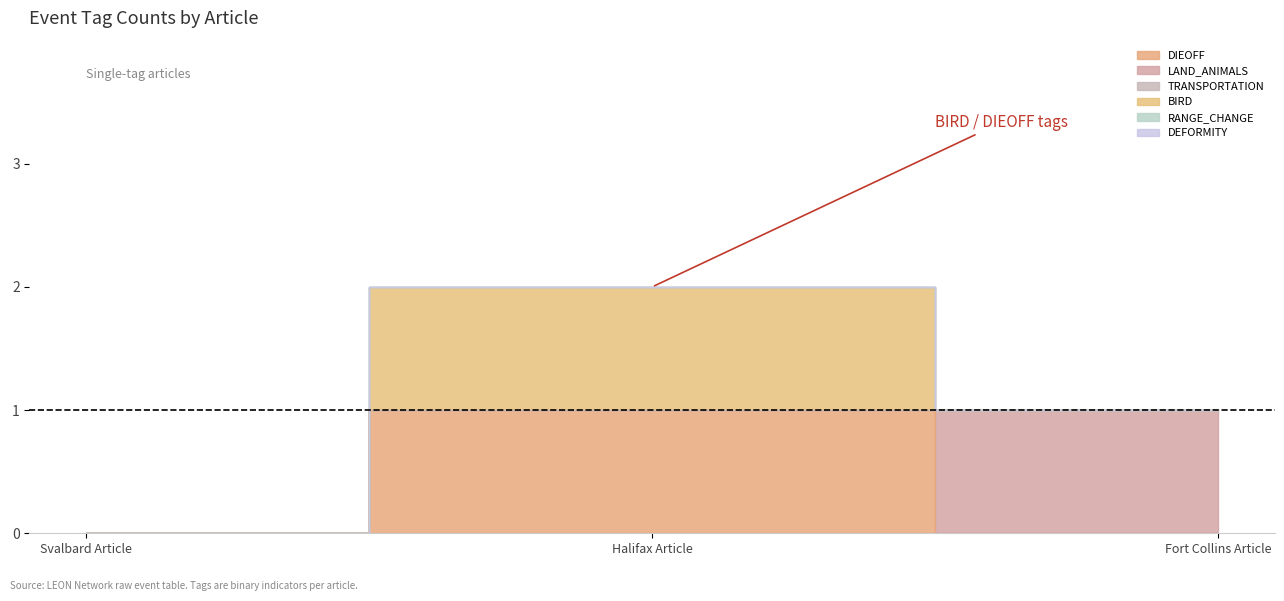

Which category has the highest value across all series?

Halifax Article